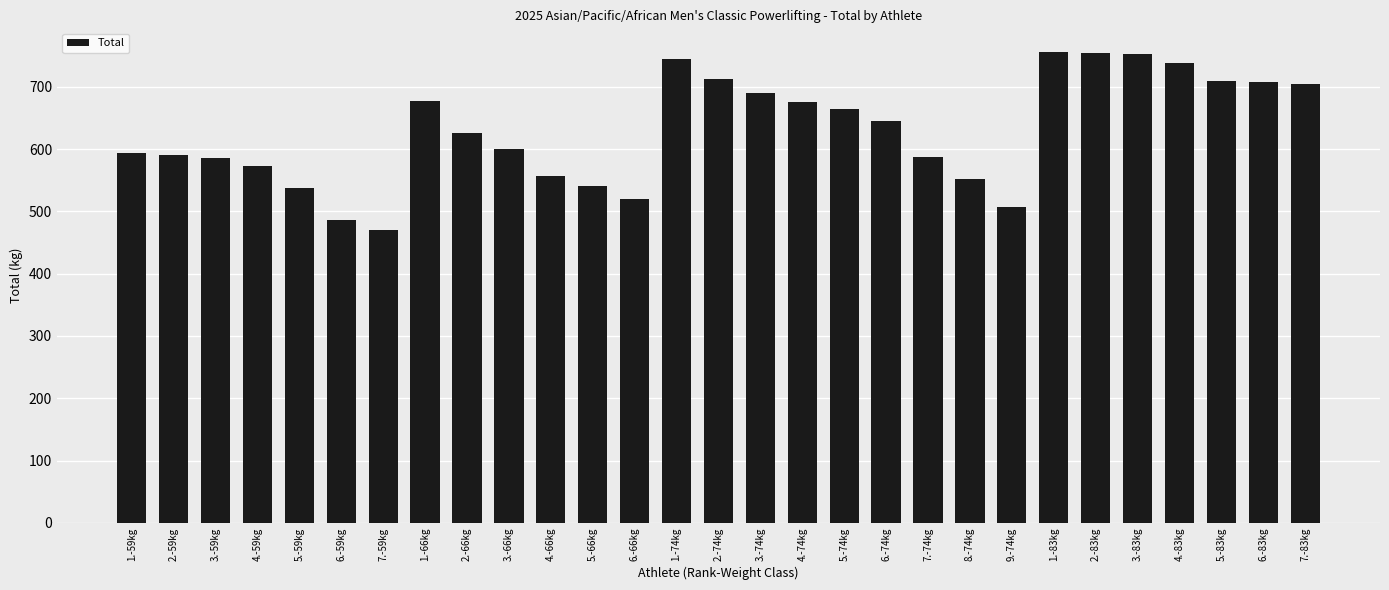

How many bars are there in total?

29